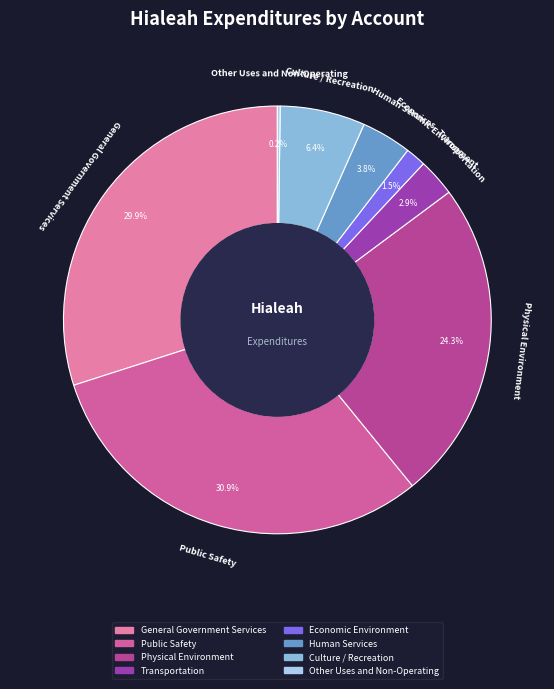

What is the largest slice in the pie chart?

Public Safety